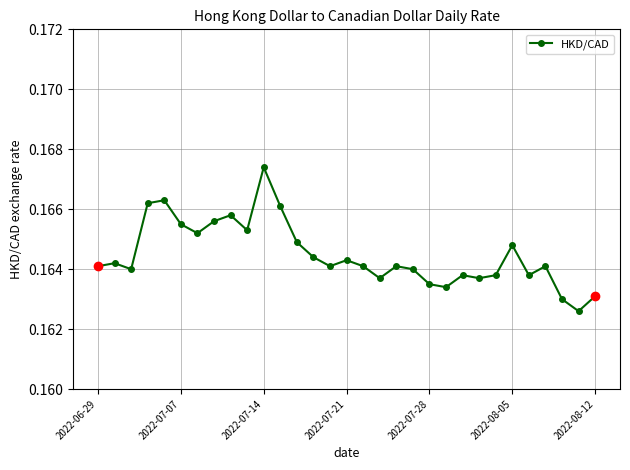

Count the values in the range 0 to 1.

31